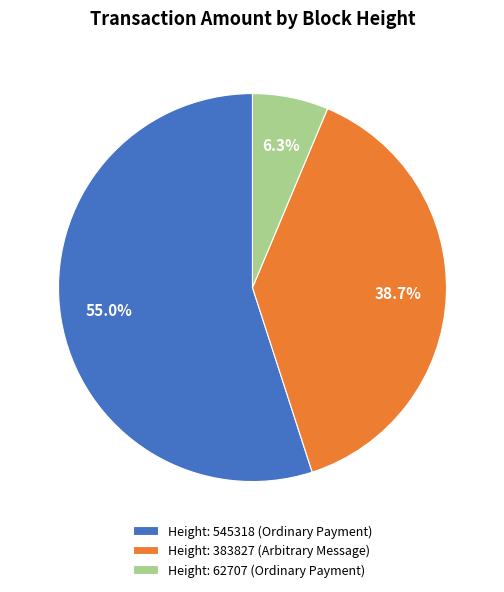

Rank the categories by value from highest to lowest.

Height: 545318 (Ordinary Payment), Height: 383827 (Arbitrary Message), Height: 62707 (Ordinary Payment)